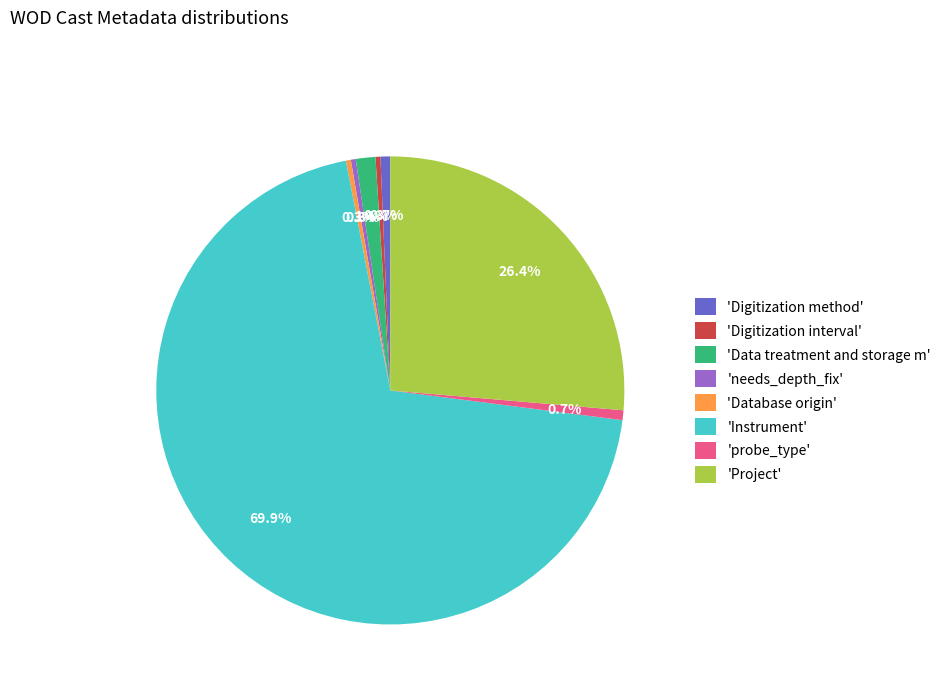

Which has a higher value, 'Project' or 'Data treatment and storage m'?

'Project'